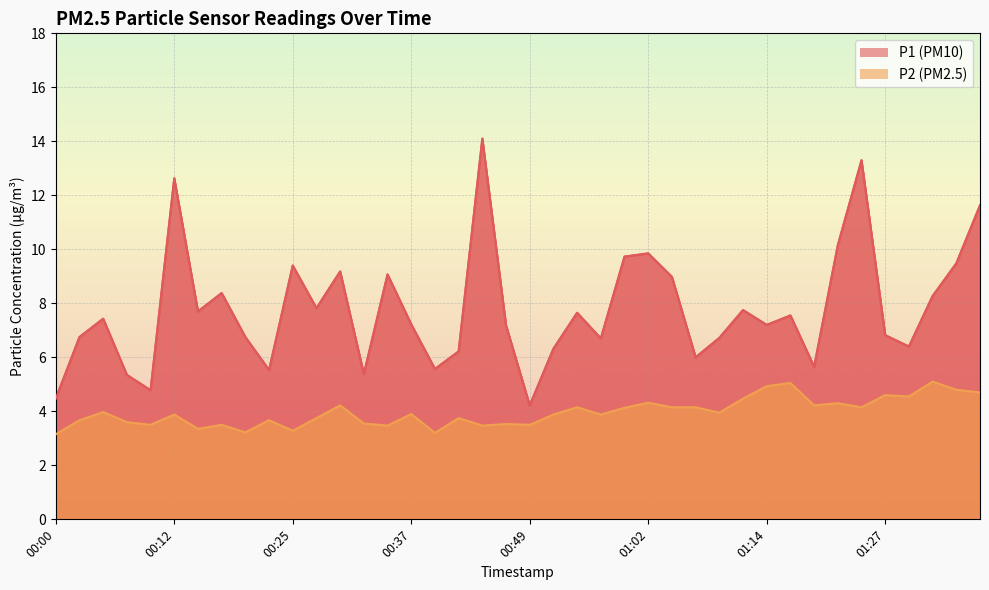

What is the maximum value shown in the chart?

14.1